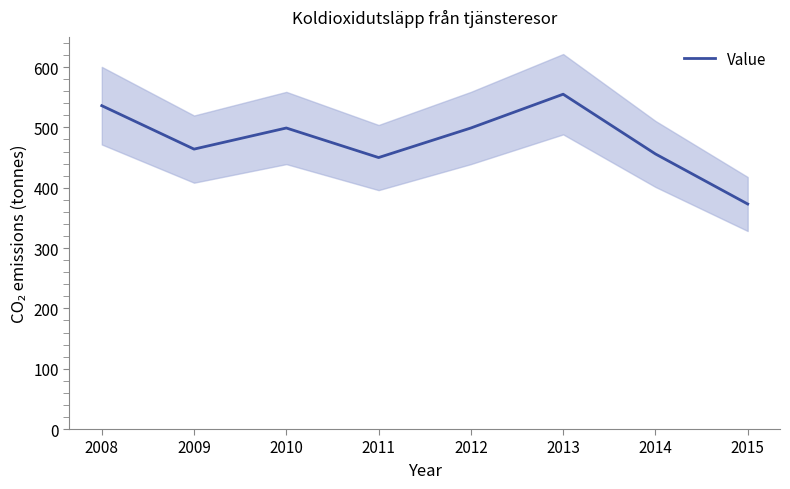

Which category has the lowest value across all series?

2015